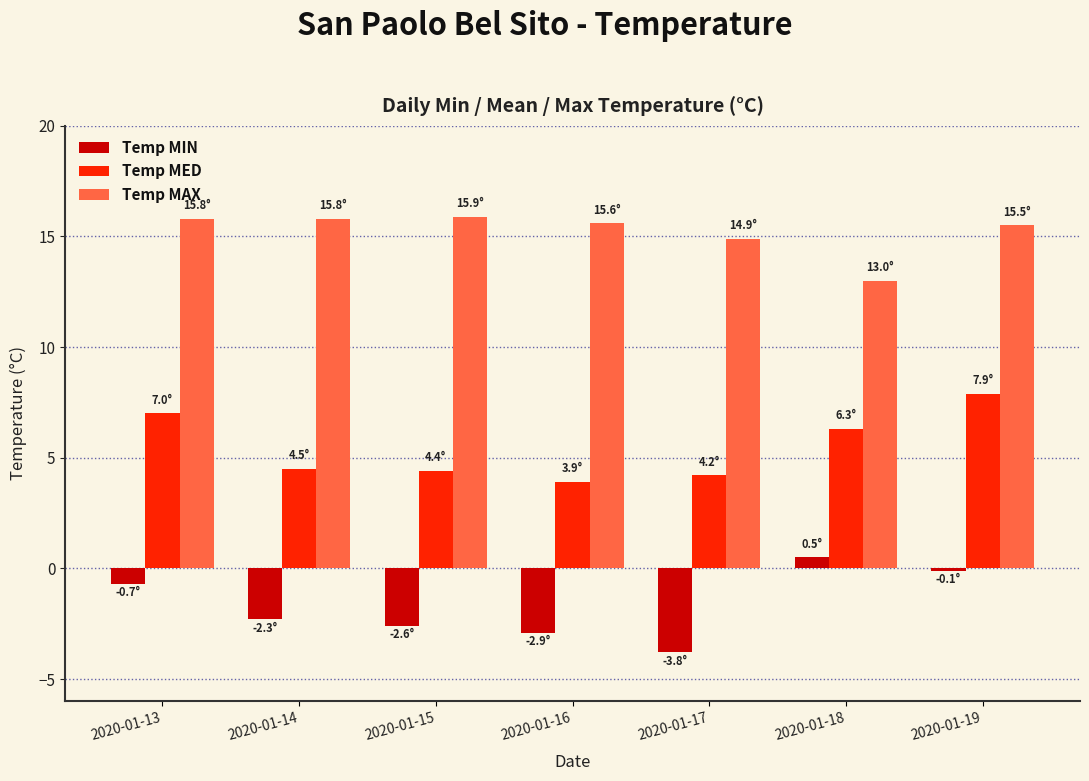

What is the sum of all Temp MAX values?

106.5